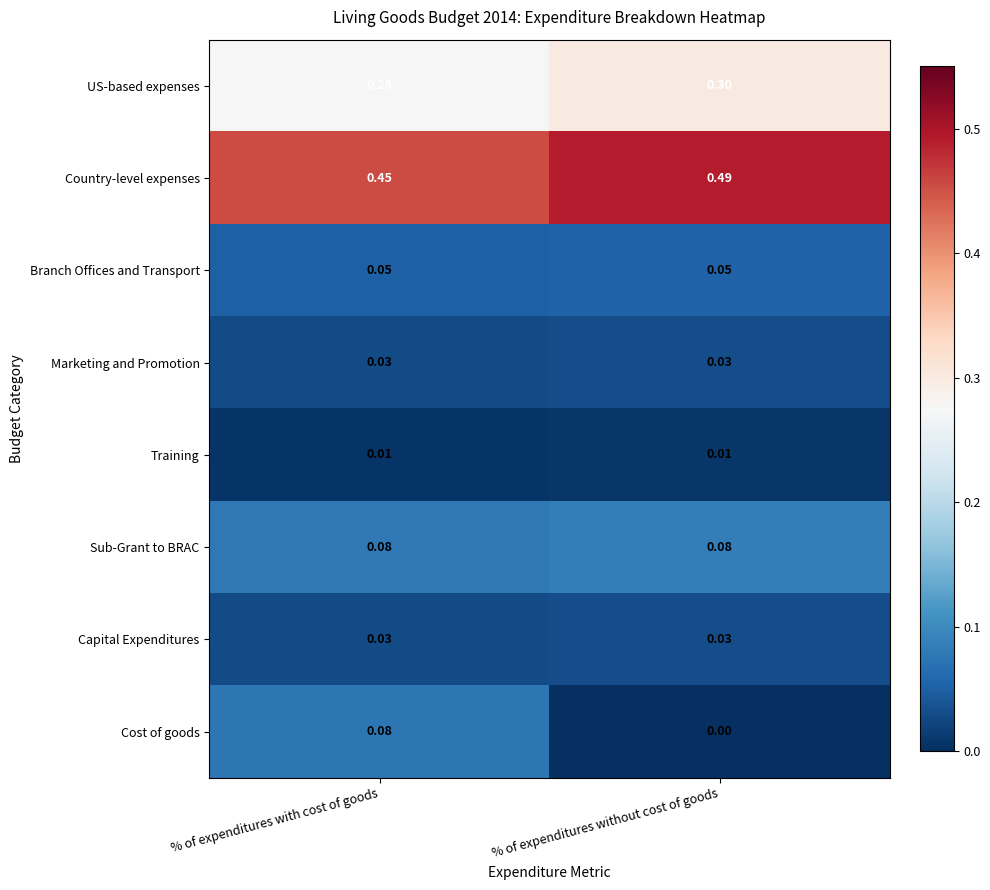

At which label does US-based expenses reach its minimum?

% of expenditures with cost of goods